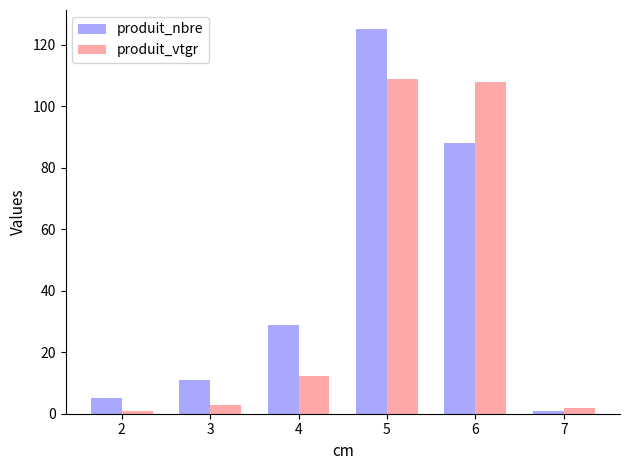

Read the produit_vtgr value at 7.

1.9